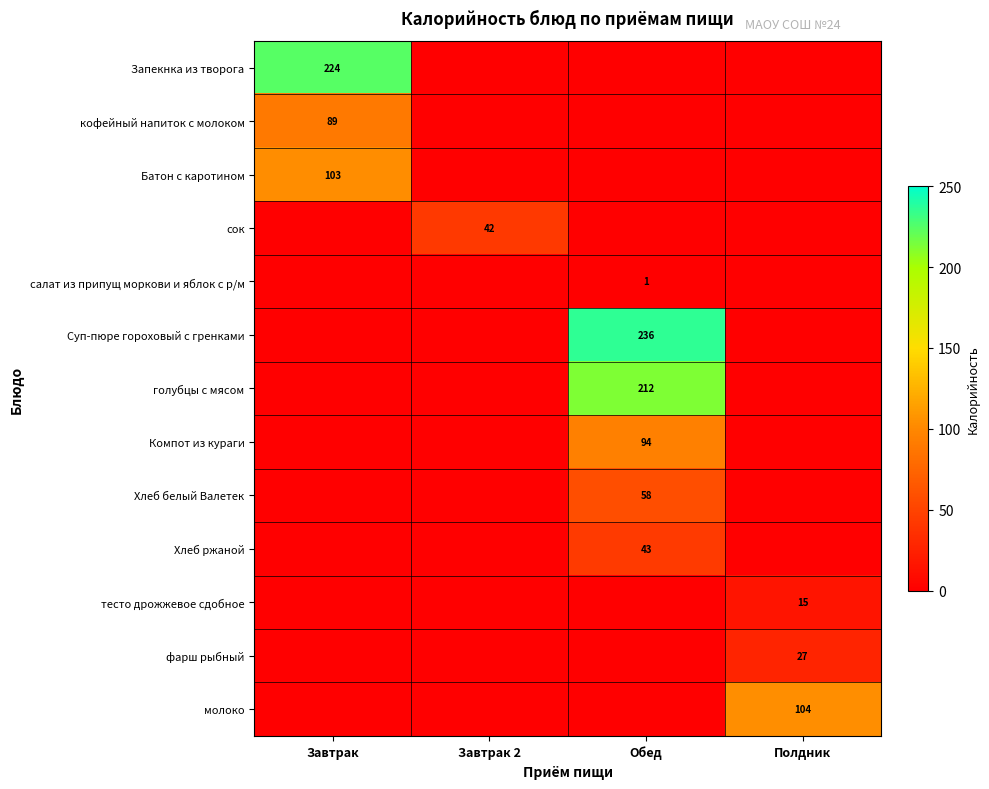

What is the sum of all молоко values?

104.0